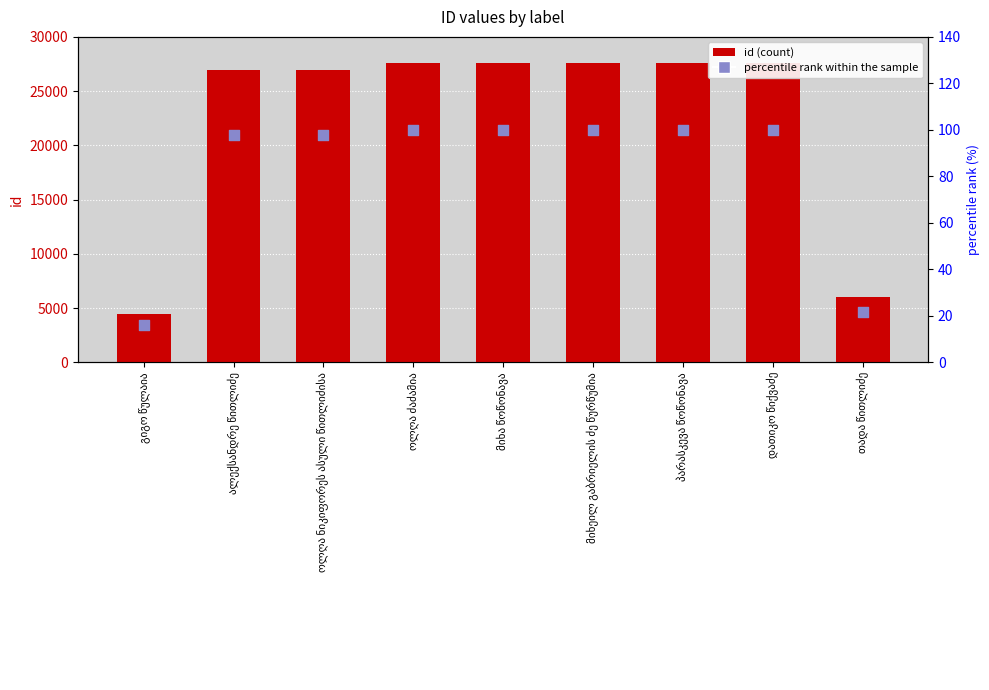

What are all the series names shown in the legend?

id, percentile rank within the sample